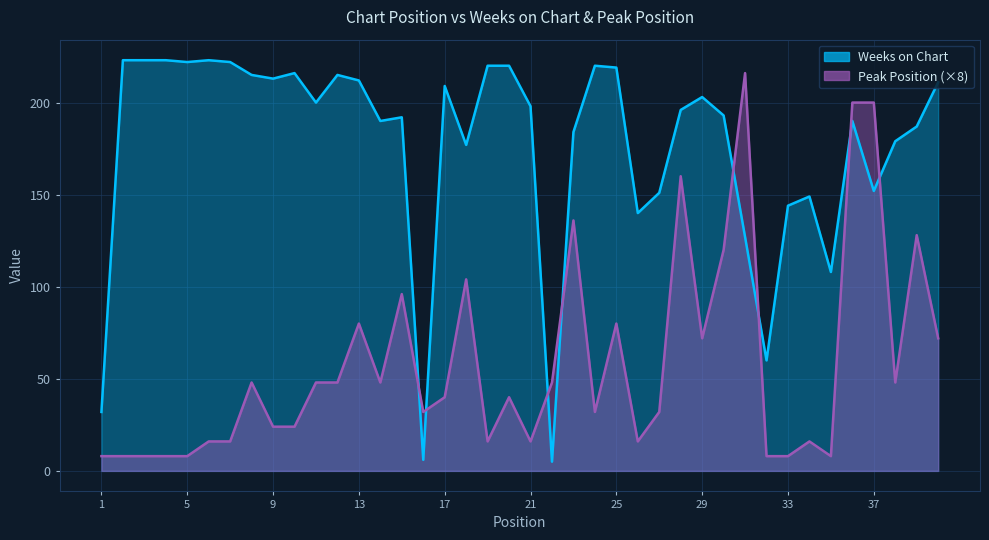

Rank the series at 5 from lowest to highest value.

Peak Position, Weeks on Chart